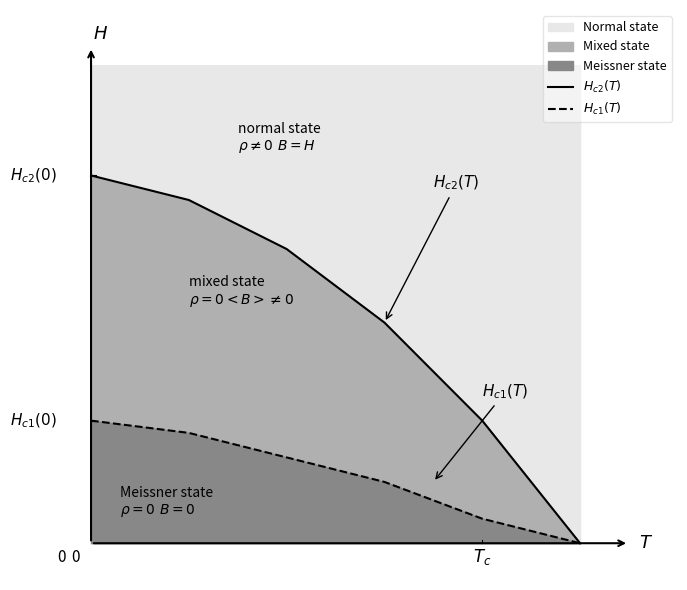

What is the value of the $H_{c2}(T)$ point at the 4th from the left?

18